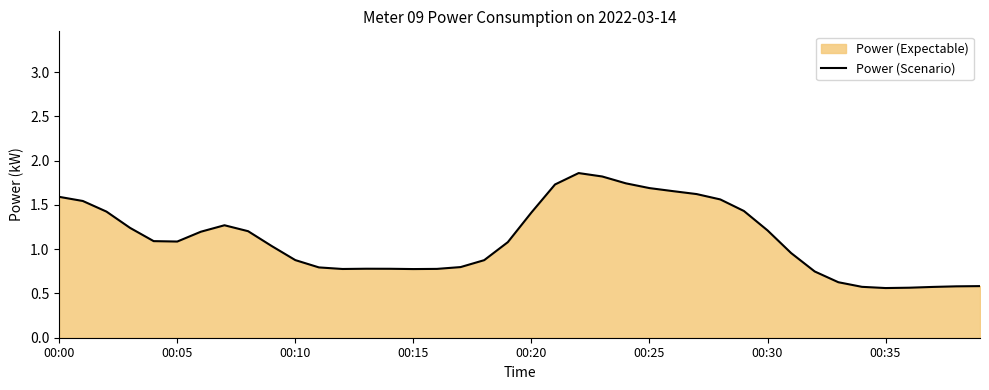

Is it true that the value at 00:30 is 1.2?

True